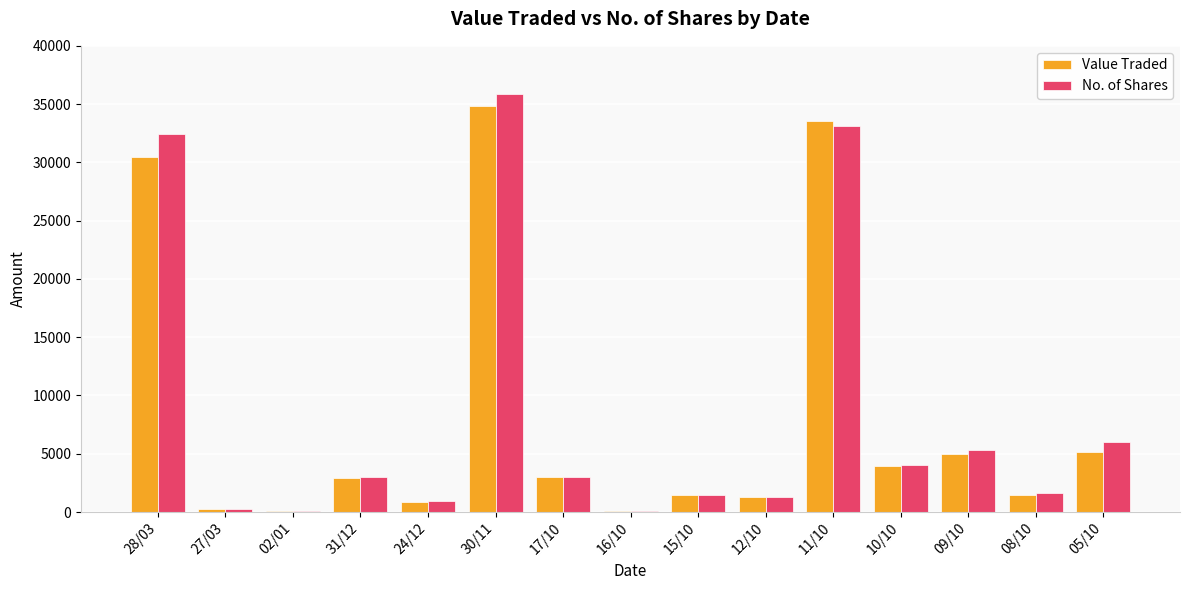

What is the difference between the No. of Shares values at 12/10 and 09/10?

4045